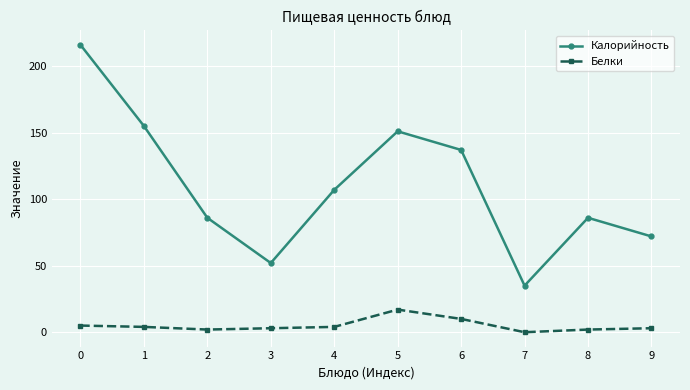

What is the difference between the maximum and minimum values in the Белки series?

17